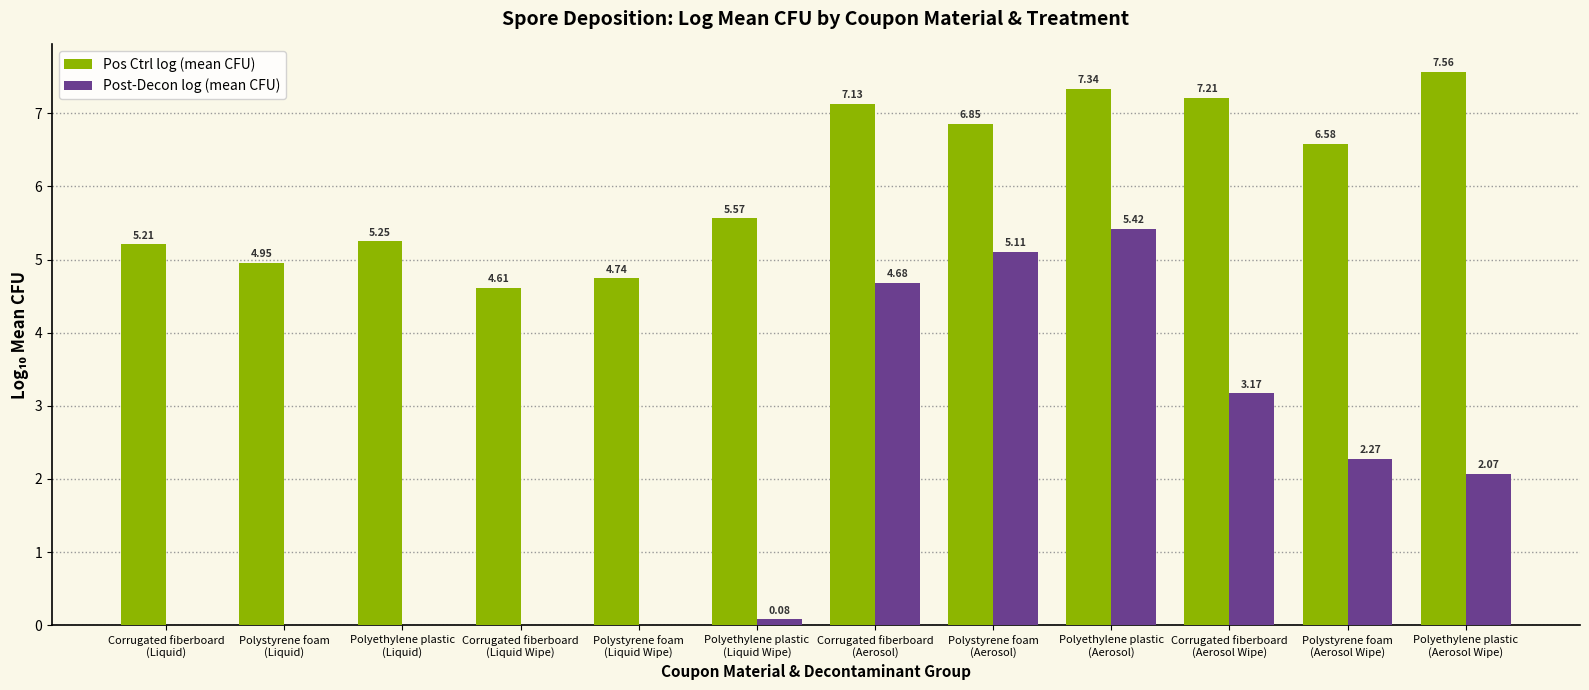

How many data points does each series have?

12